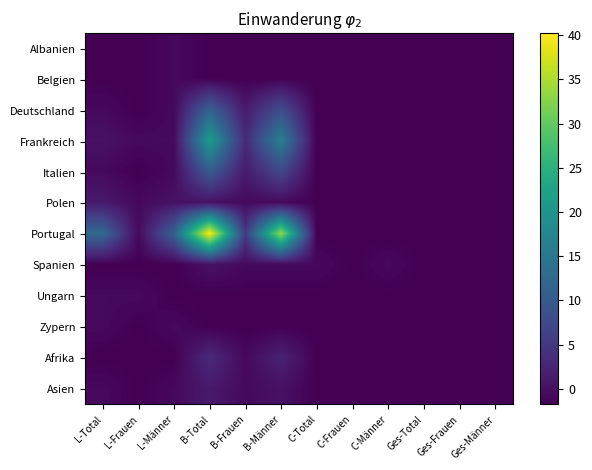

Rank the series by their maximum value, from lowest to highest.

Albanien, Belgien, Ungarn, Zypern, Spanien, Polen, Asien, Afrika, Italien, Deutschland, Frankreich, Portugal